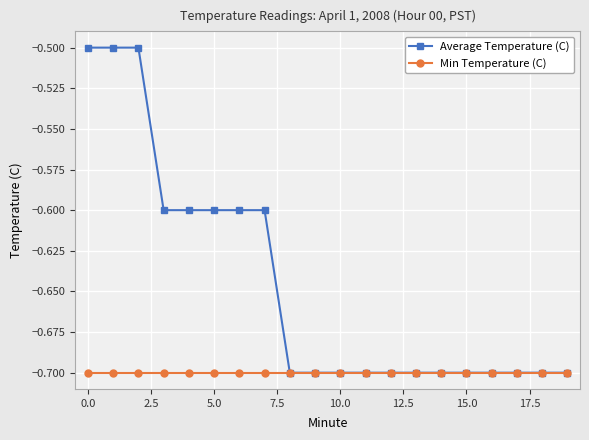

How many lines are shown in the chart?

2